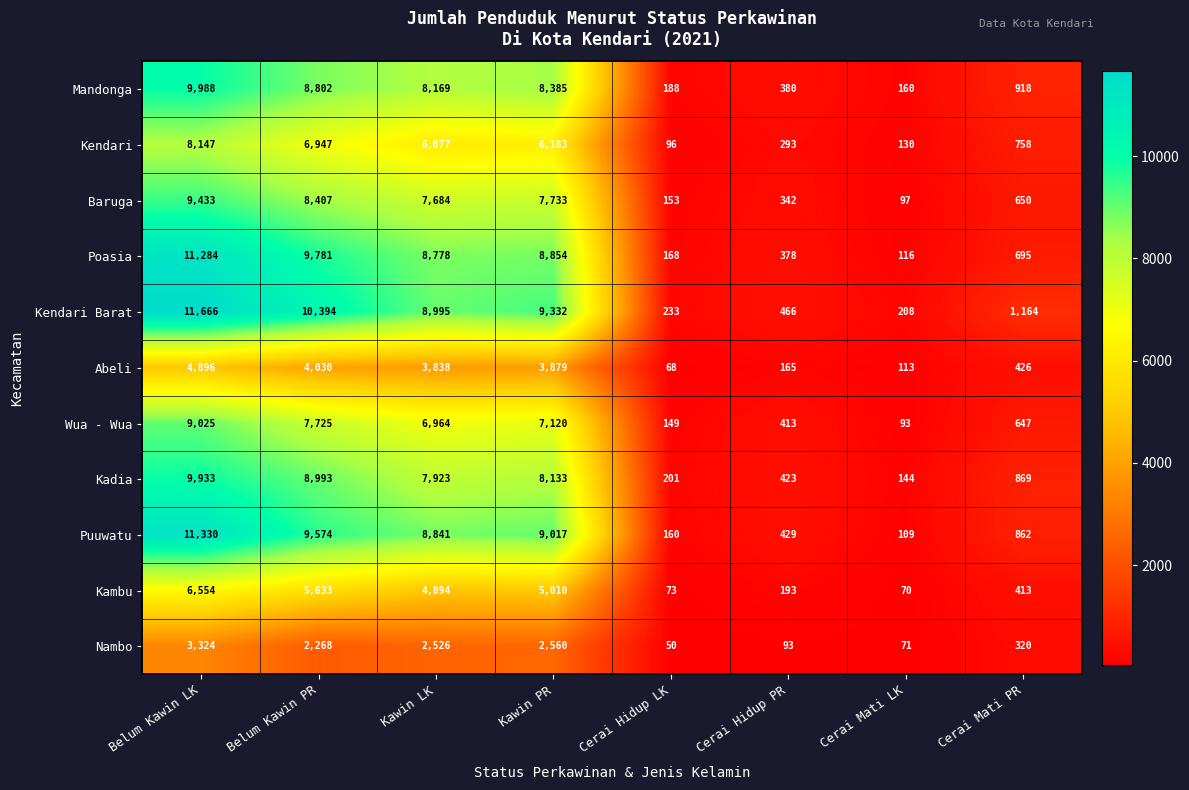

At how many categories does at least one series exceed 4557?

4